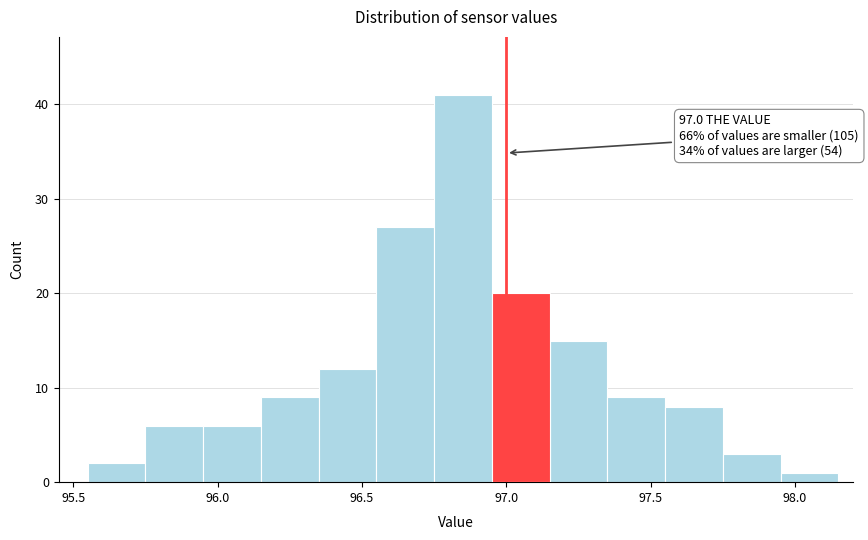

Which range on the x-axis has the tallest bar?

96.75 to 96.95